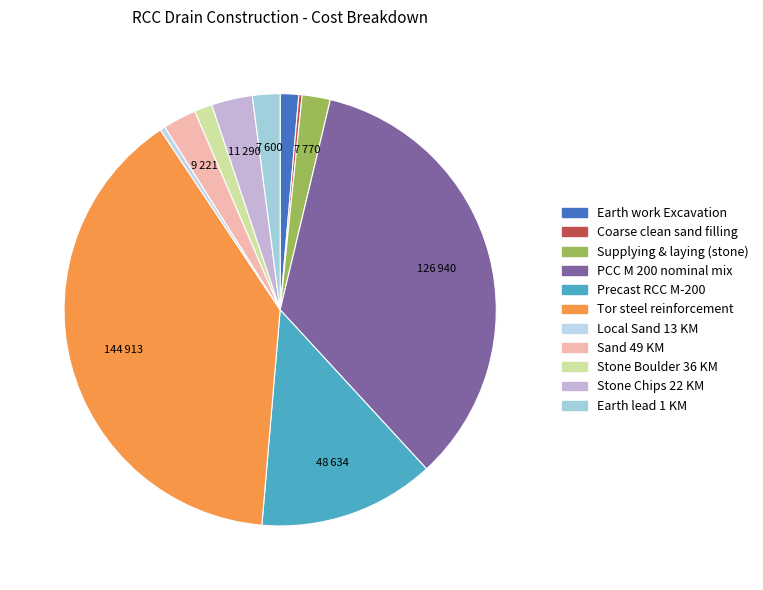

How many segments does this pie chart have?

11